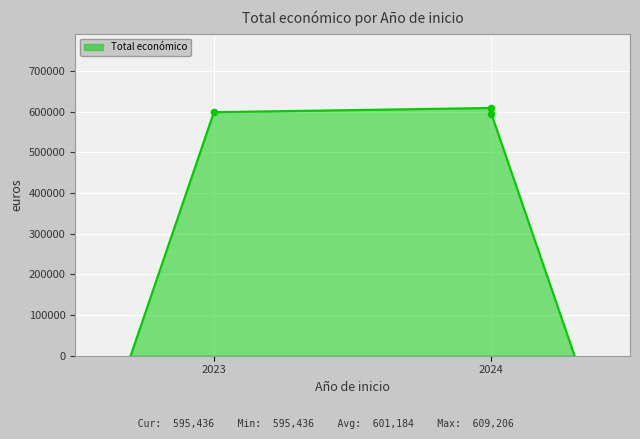

Which has a higher value, 2024 or 2023?

2024